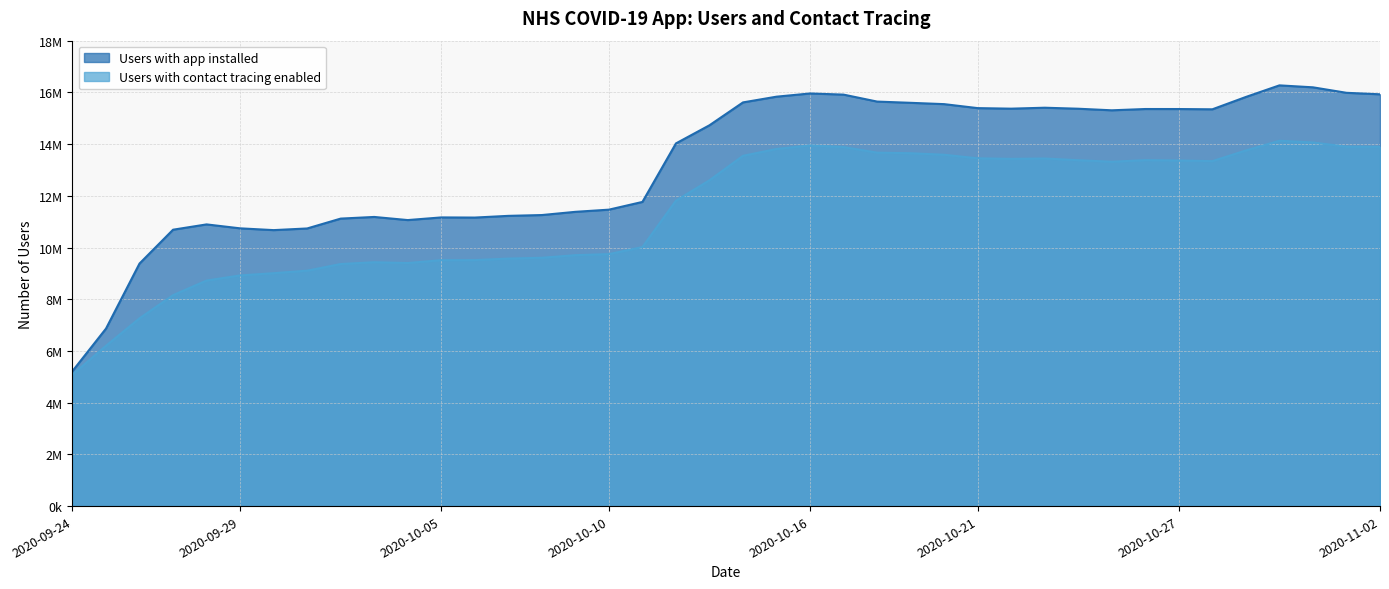

What is the difference between the Users with app installed values at 2020-10-30 and 2020-10-07?

5046801